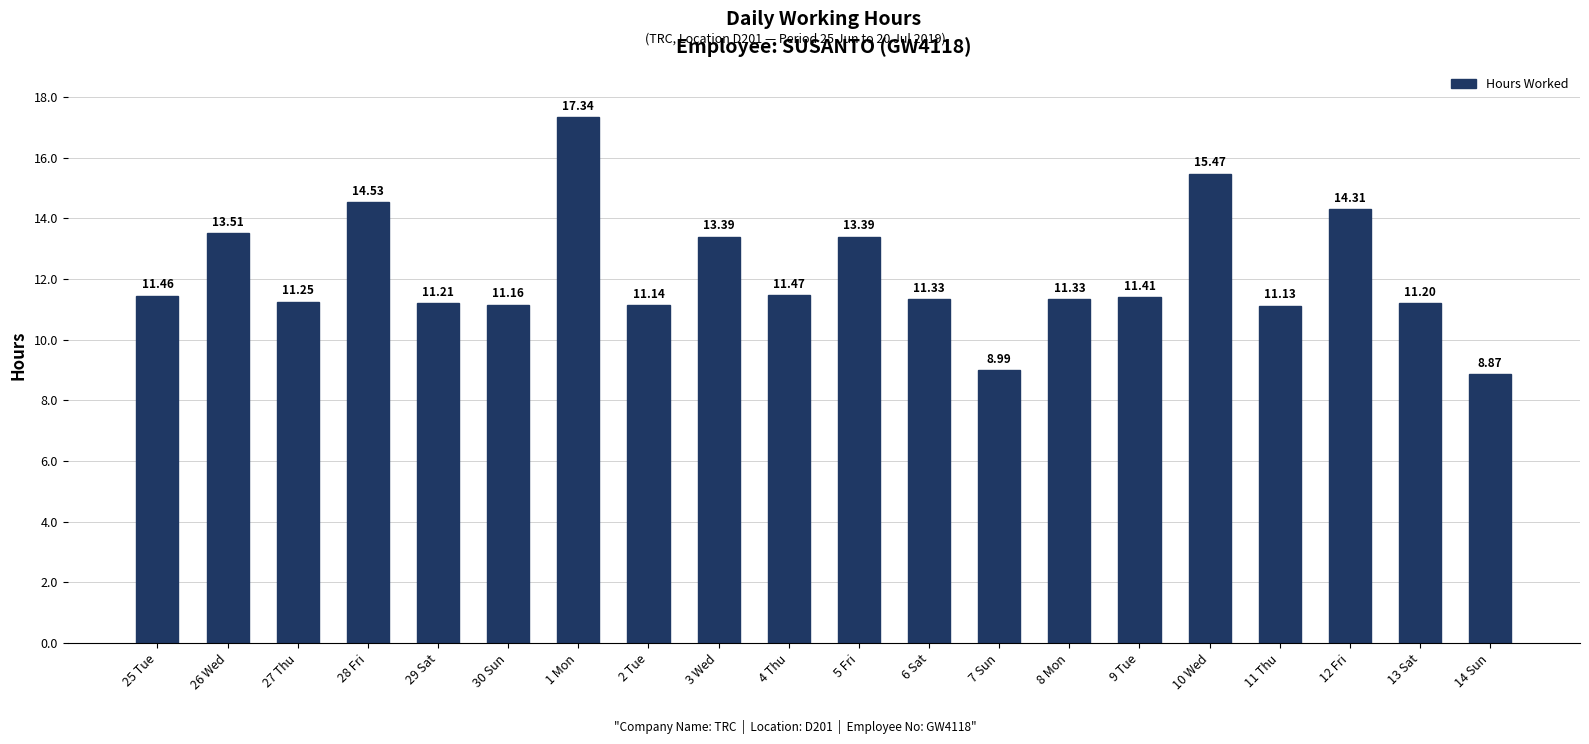

Are the bars grouped side by side (vs. stacked)?

No